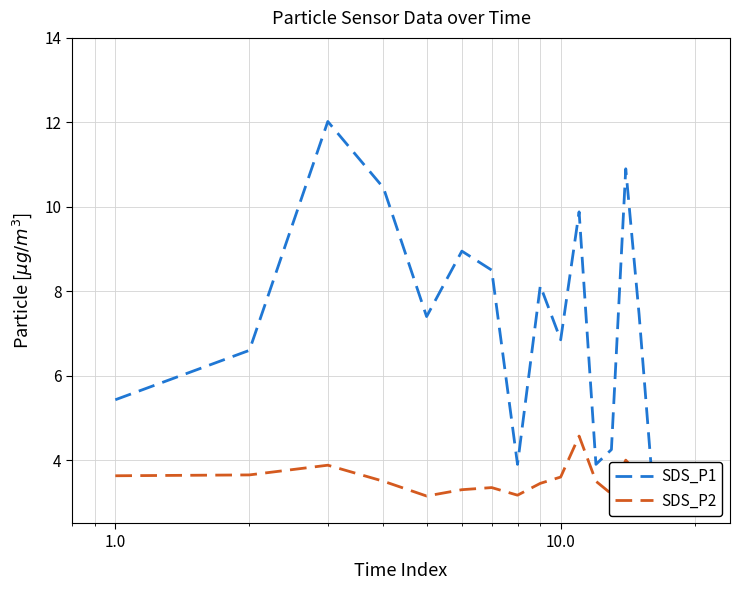

What is the maximum value for SDS_P2?

4.6